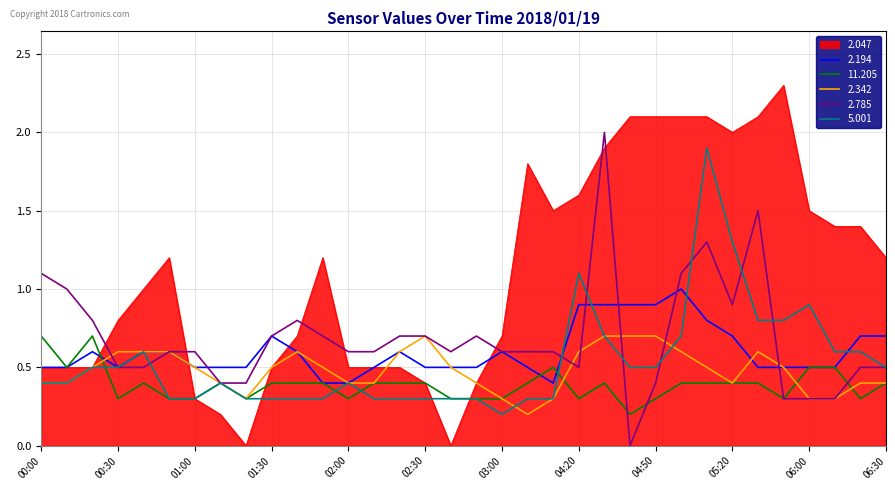

What are all the series names shown in the legend?

2.047, 2.194, 11.205, 2.342, 2.785, 5.001